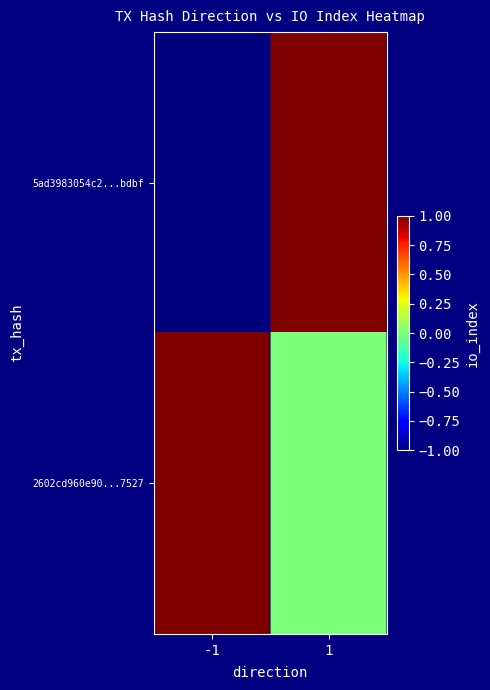

Which category has the highest value across all series?

1